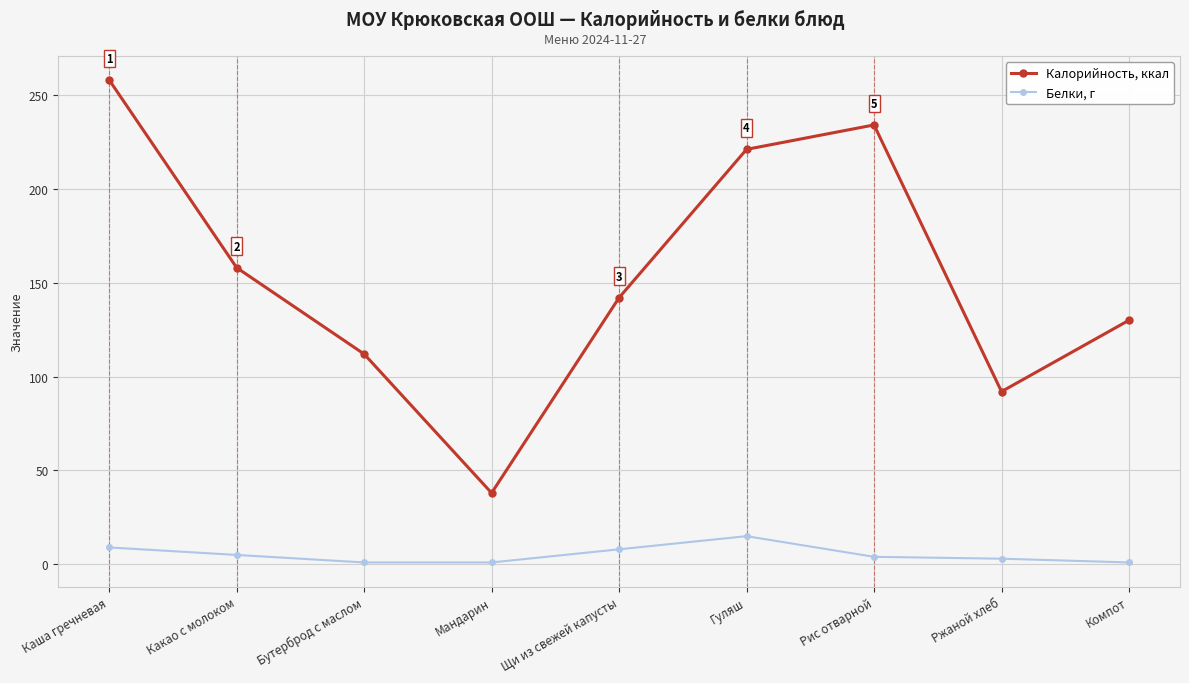

What is the average value of the Белки, г series?

5